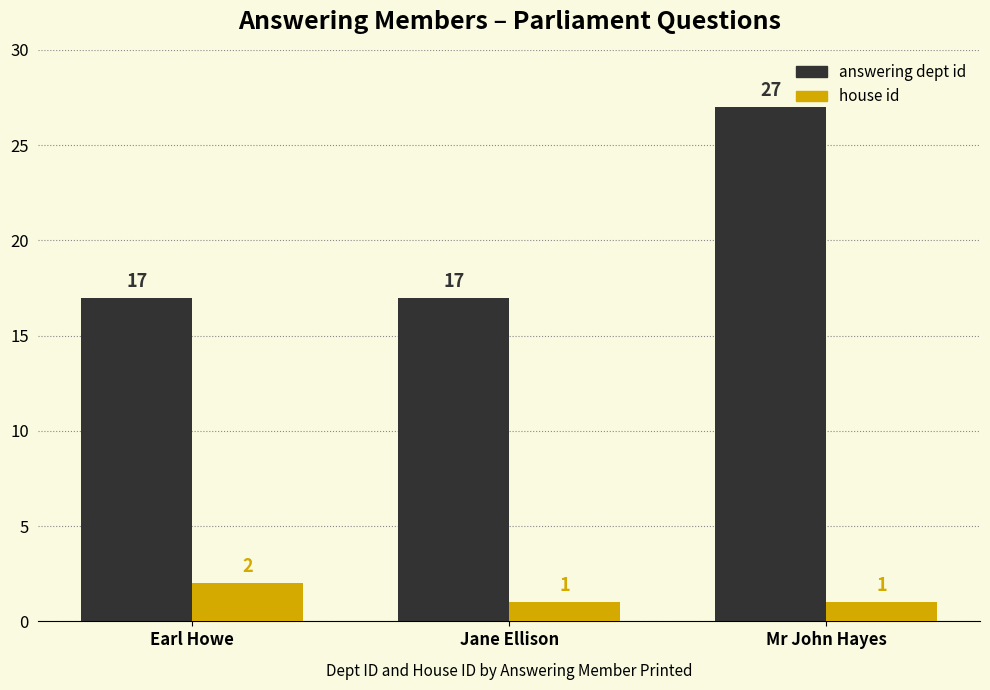

The house id series shows 1 at Mr John Hayes. True or false?

True